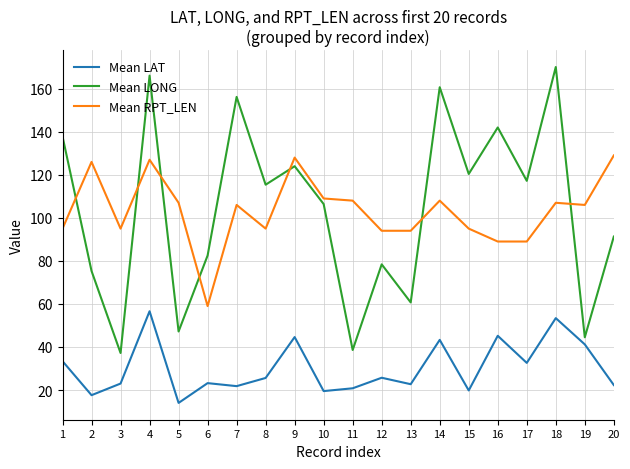

At which category does the chart reach its peak across all series?

18